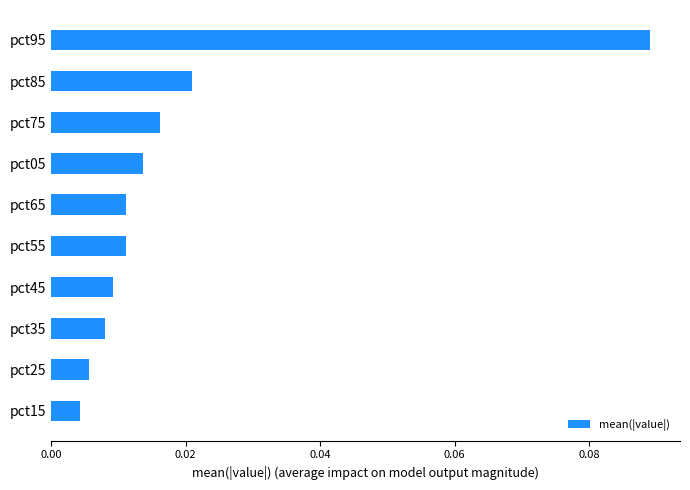

At which category does the chart reach its peak across all series?

pct95